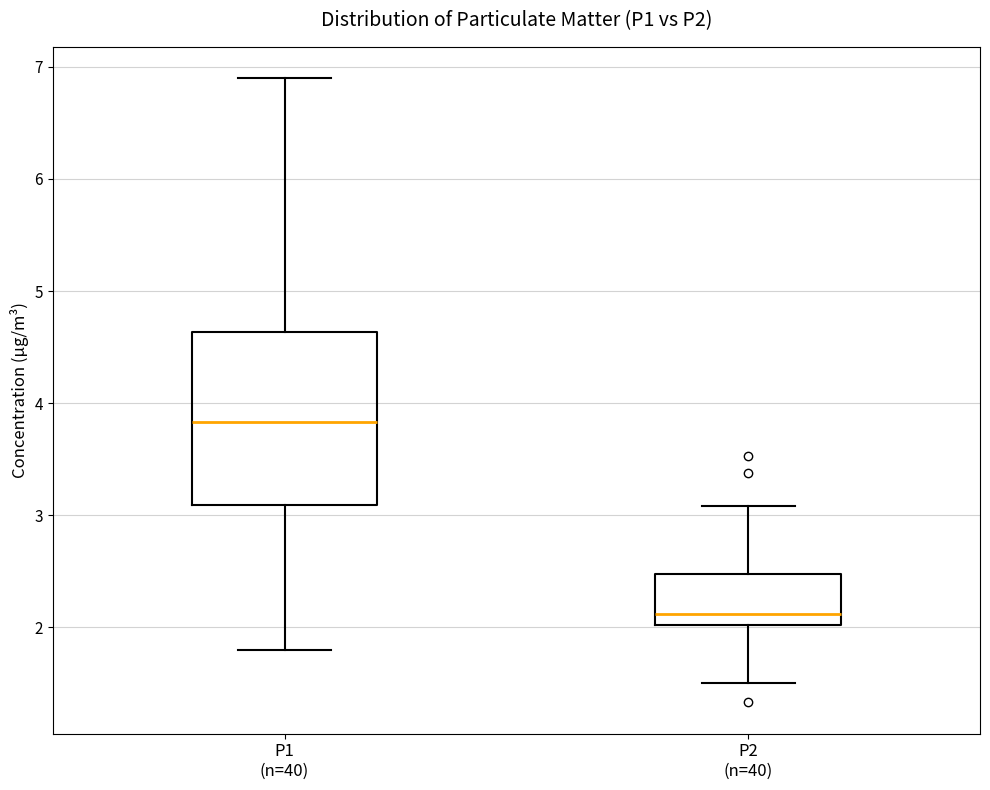

Which box's median line is the lowest?

P2 (n=40)